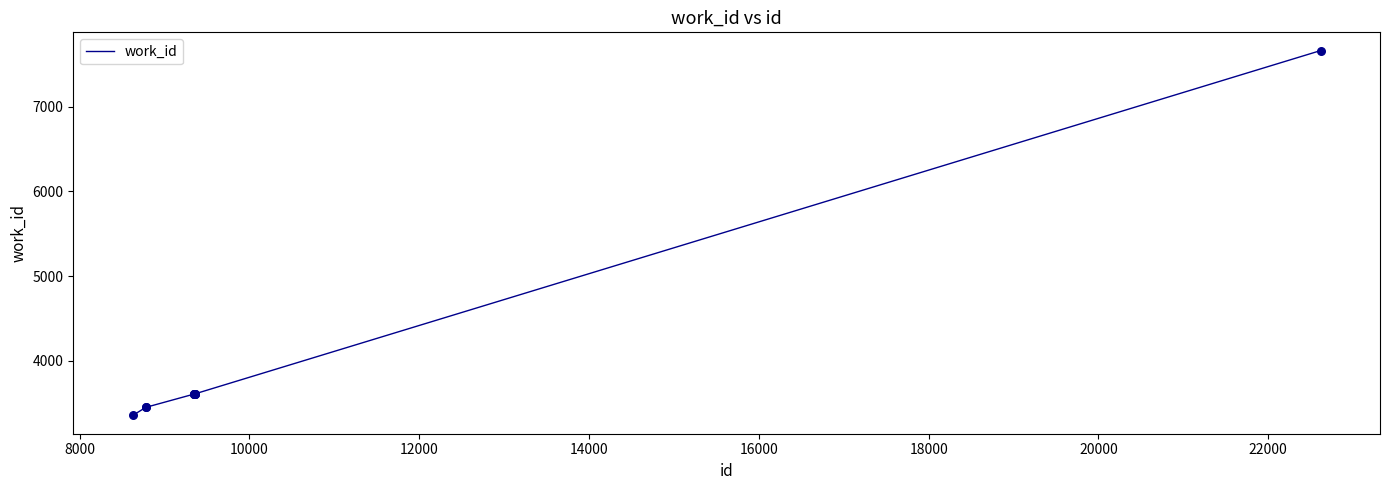

What is the greatest value displayed?

7662